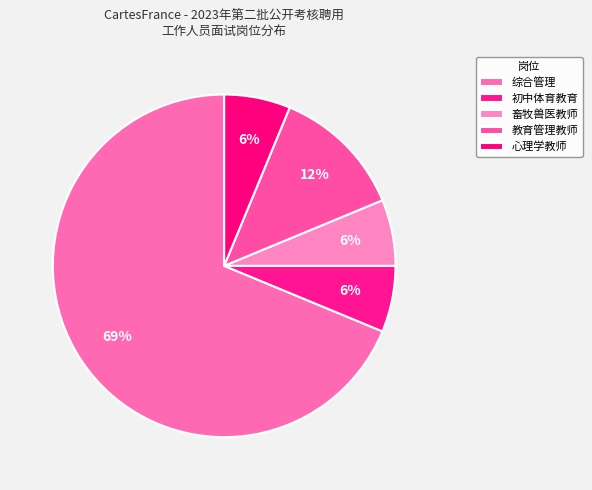

How many slices are in this pie chart?

5